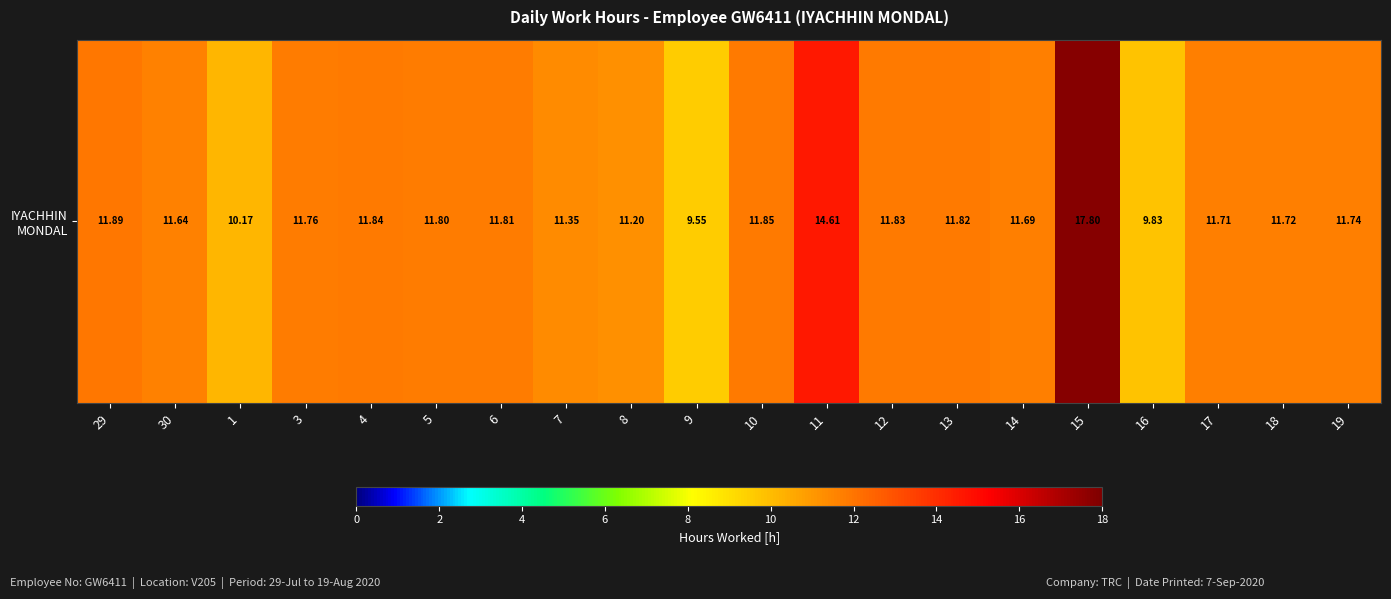

List the labels in order of value, smallest first.

9, 16, 1, 8, 7, 30, 14, 17, 18, 19, 3, 5, 6, 13, 12, 4, 10, 29, 11, 15